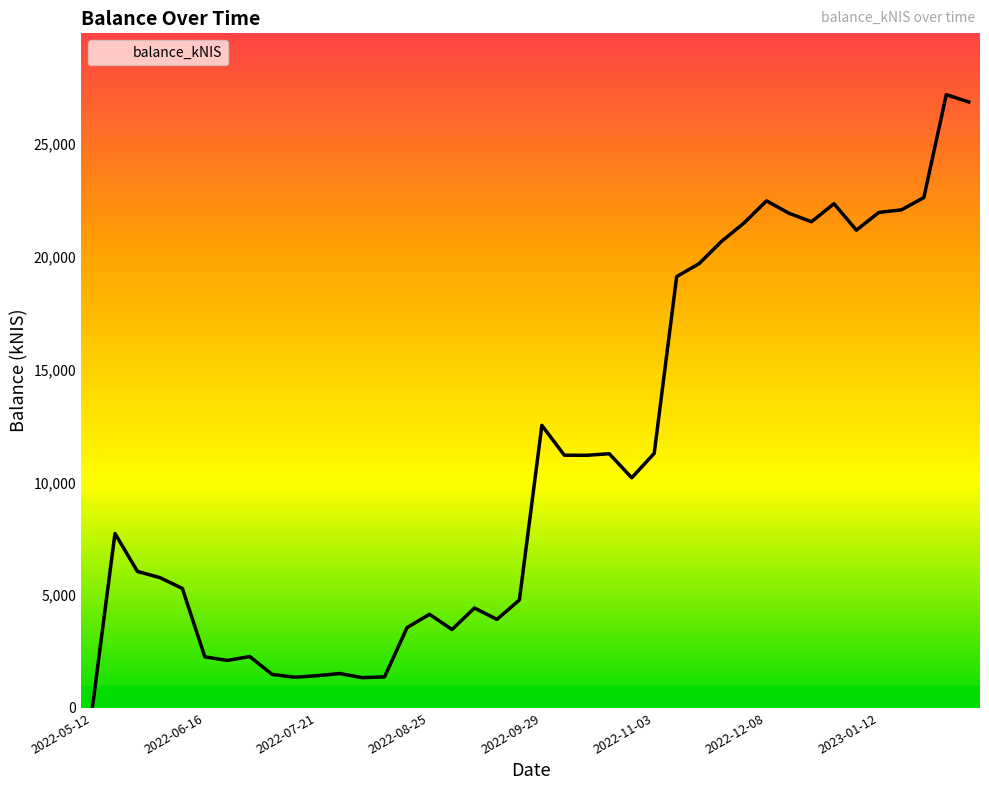

What is the greatest value displayed?

27179.3